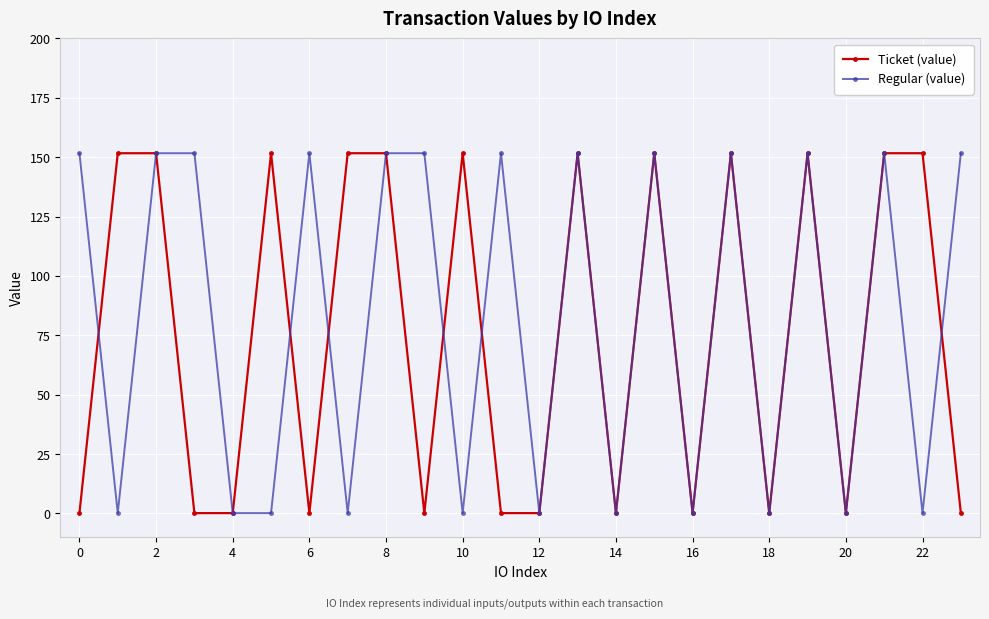

What is the value of the Ticket (value) point at the 22nd from the left?

151.7